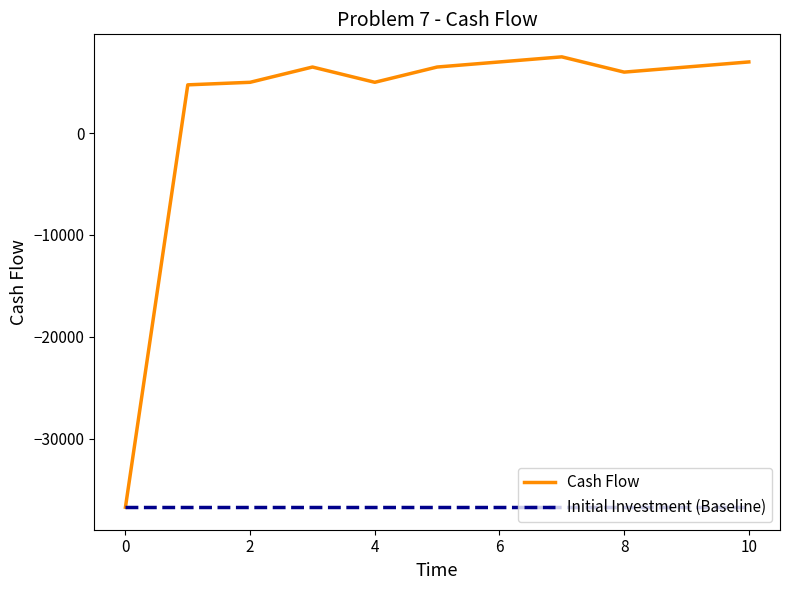

Which series has the widest spread of values?

Cash Flow